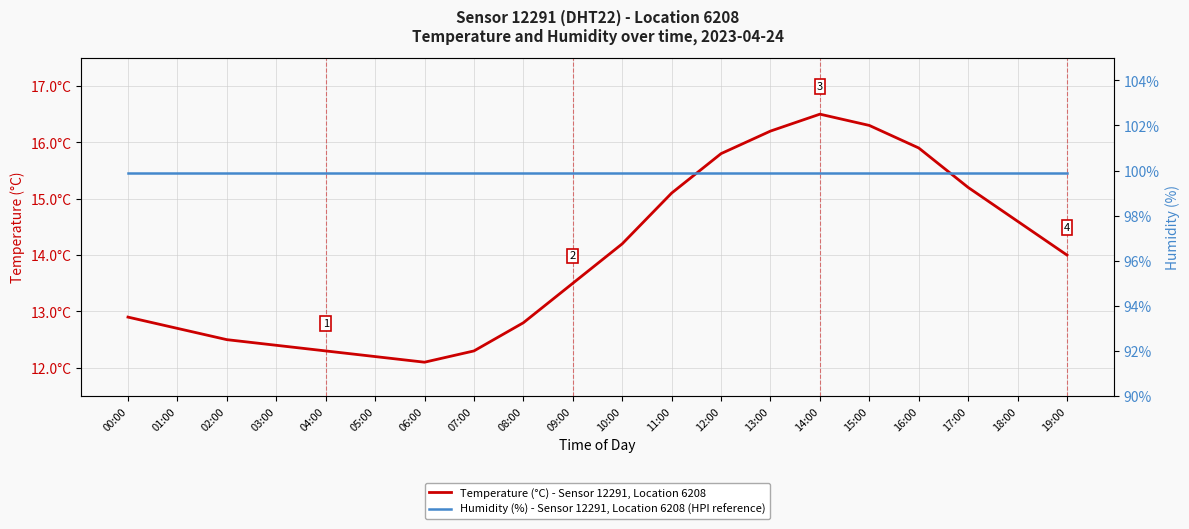

Reading left to right, what are all the values shown in this chart?

Temperature (°C) - Sensor 12291, Location 6208: 12.9	12.7	12.5	12.4	12.3	12.2	12.1	12.3	12.8	13.5	14.2	15.1	15.8	16.2	16.5	16.3	15.9	15.2	14.6	14.0
Humidity (%) - Sensor 12291, Location 6208 (HPI reference): 99.9	99.9	99.9	99.9	99.9	99.9	99.9	99.9	99.9	99.9	99.9	99.9	99.9	99.9	99.9	99.9	99.9	99.9	99.9	99.9